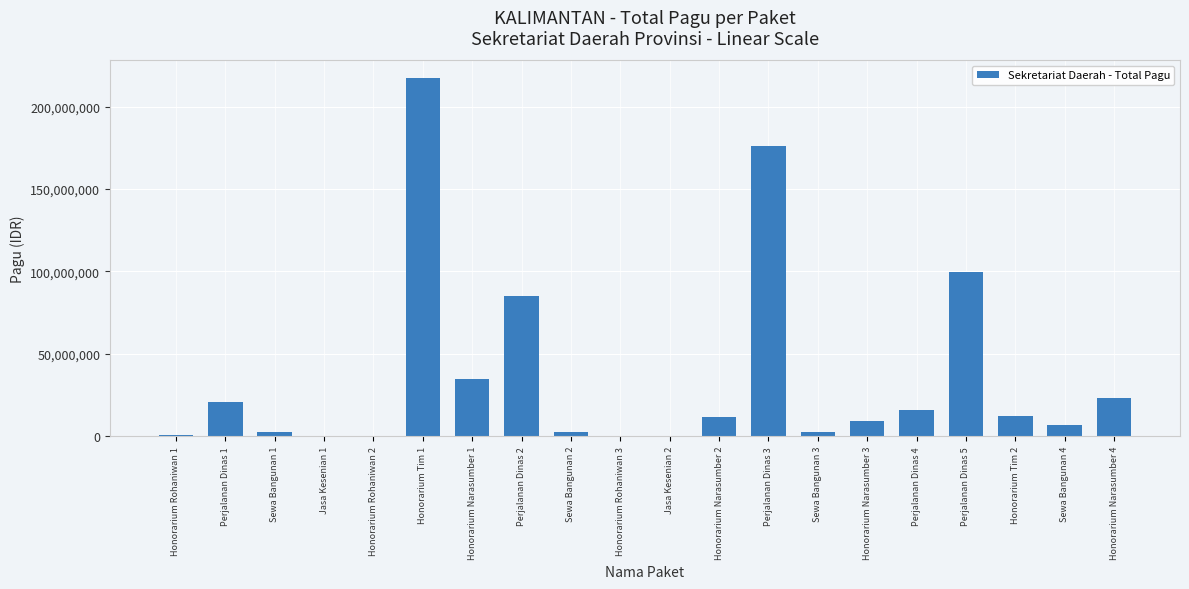

True or false: the data shows 400000 at Honorarium Rohaniwan 2.

True